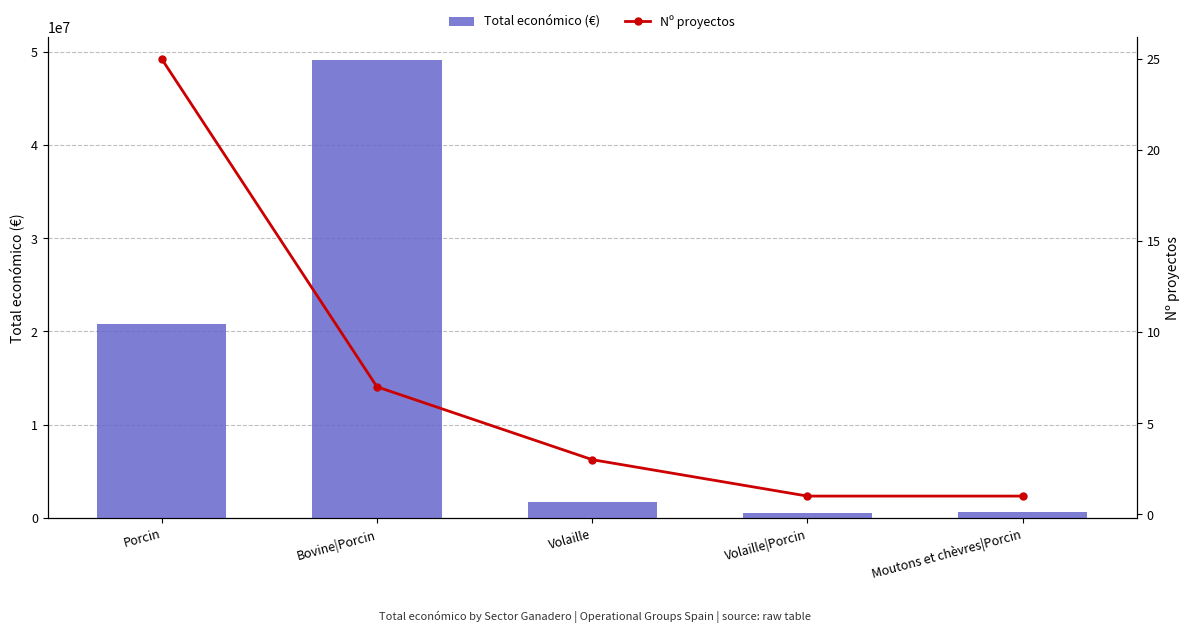

What is the sum of all Nº proyectos values?

37